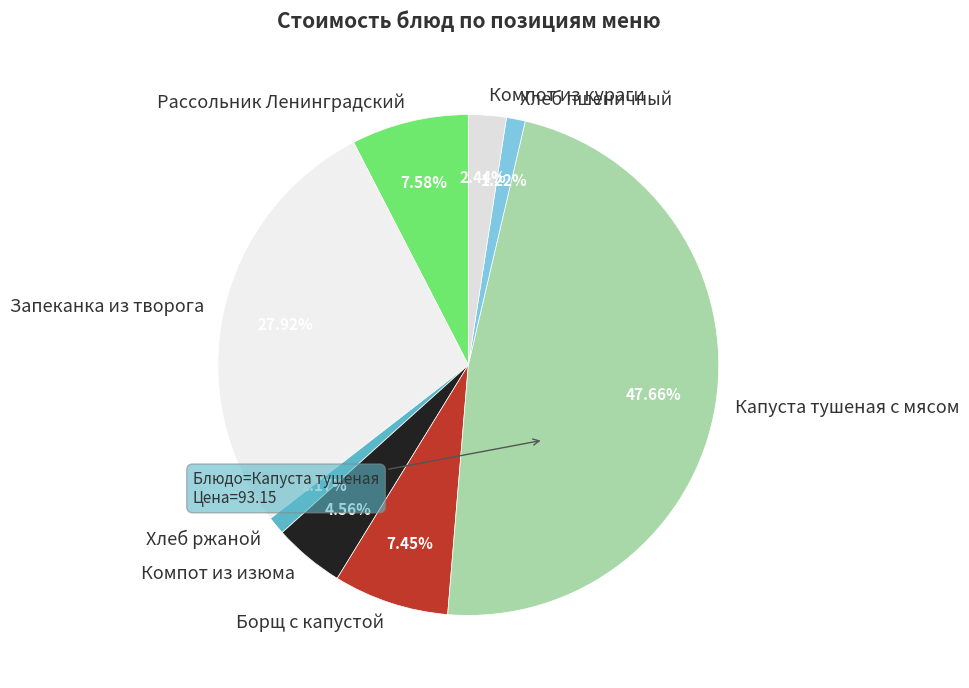

To the nearest percent, what percentage of the pie is Рассольник Ленинградский?

8%